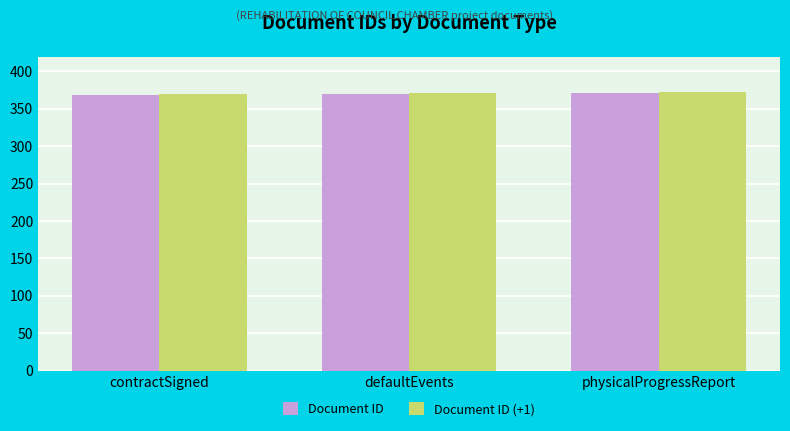

What is the value of the Document ID bar at the 3rd from the left?

371